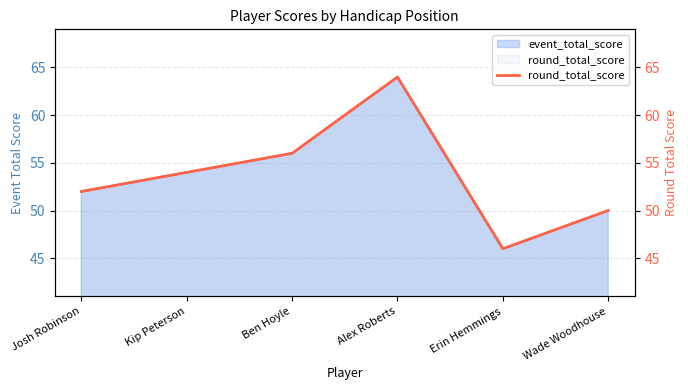

What is the sum of all values?

322